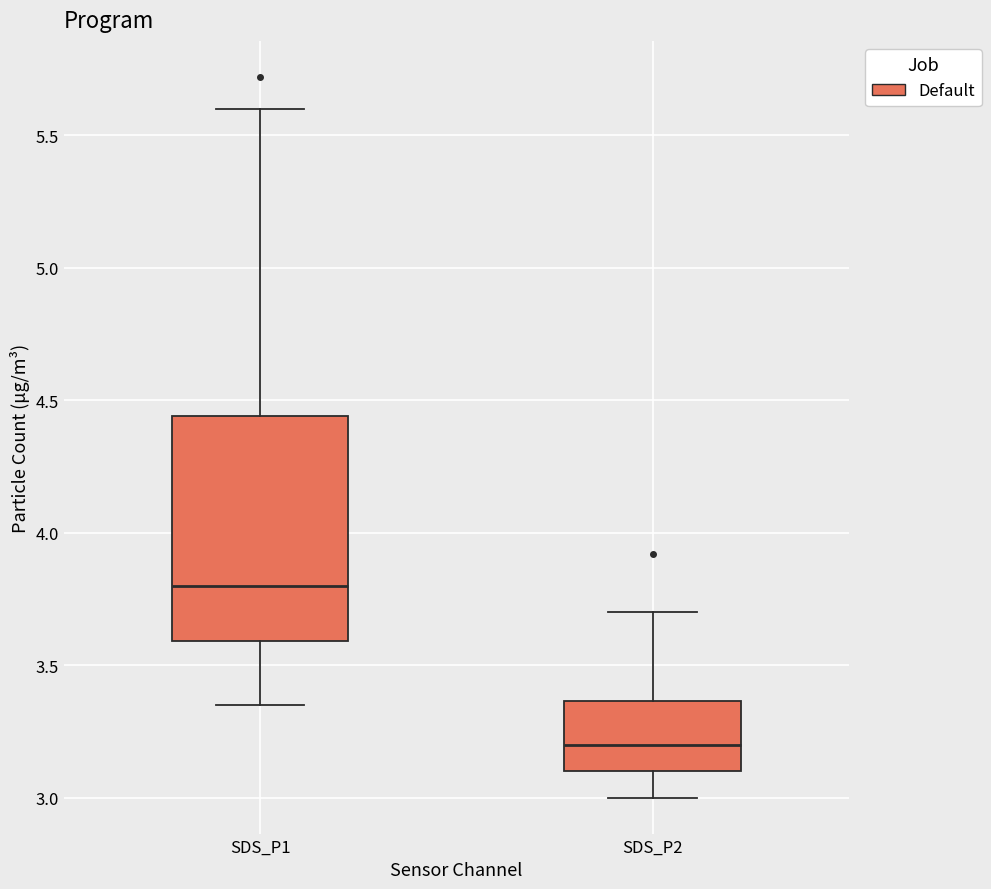

Which box has the highest median line?

SDS_P1